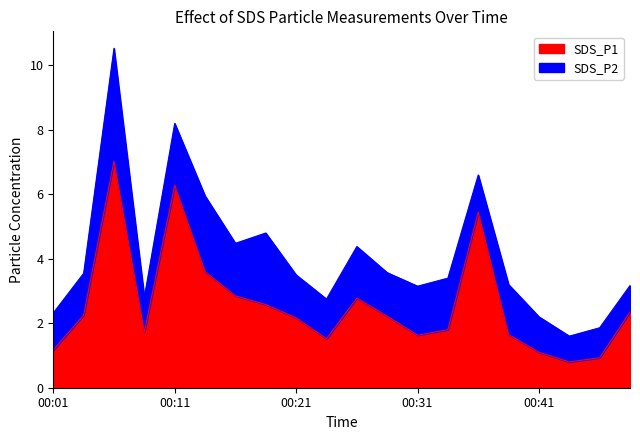

At which category does the chart reach its peak across all series?

00:06